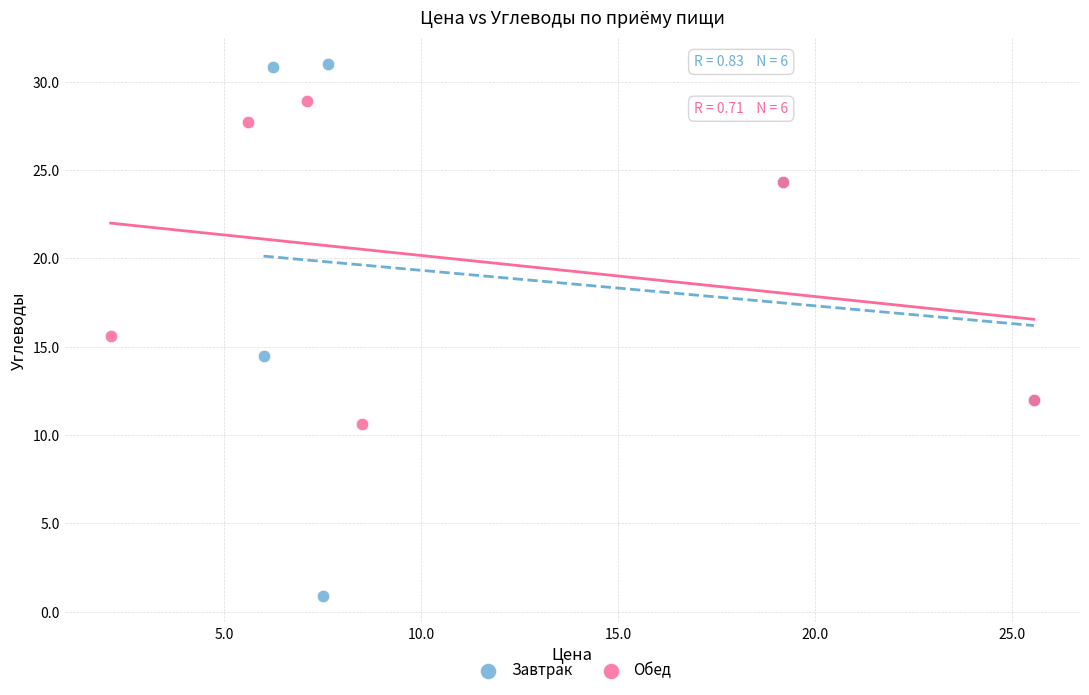

Which series reaches the maximum Y coordinate?

Завтрак